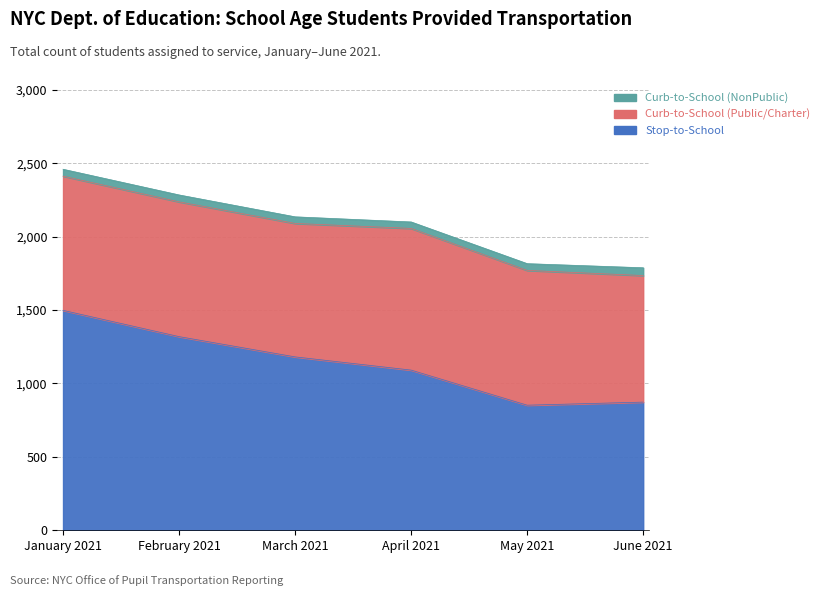

Is the value of Stop-to-School at June 2021 greater than the value of Curb-to-School (NonPublic) at April 2021?

Yes